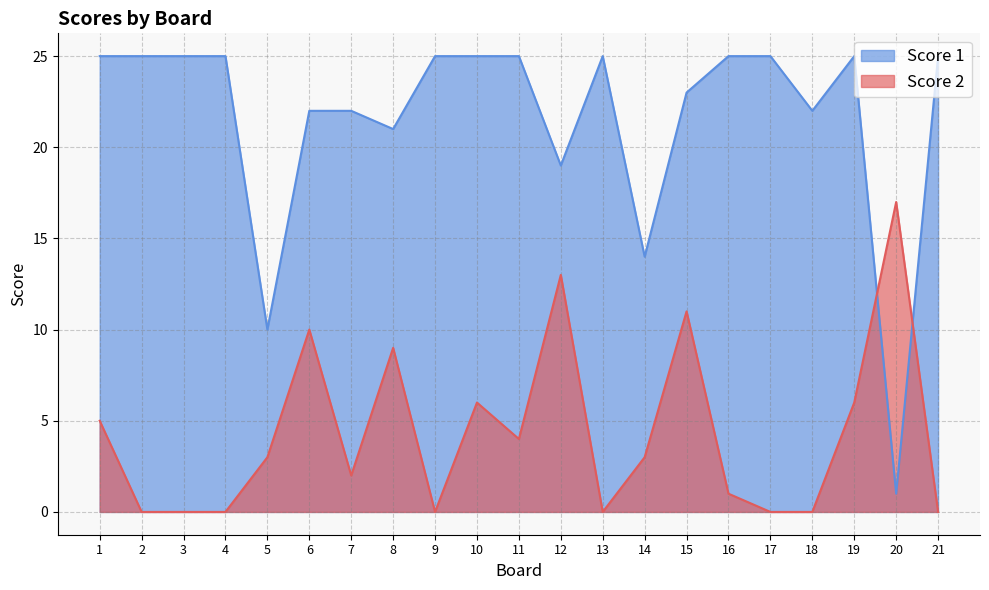

List the series in order of their peak value, lowest first.

Score 2, Score 1